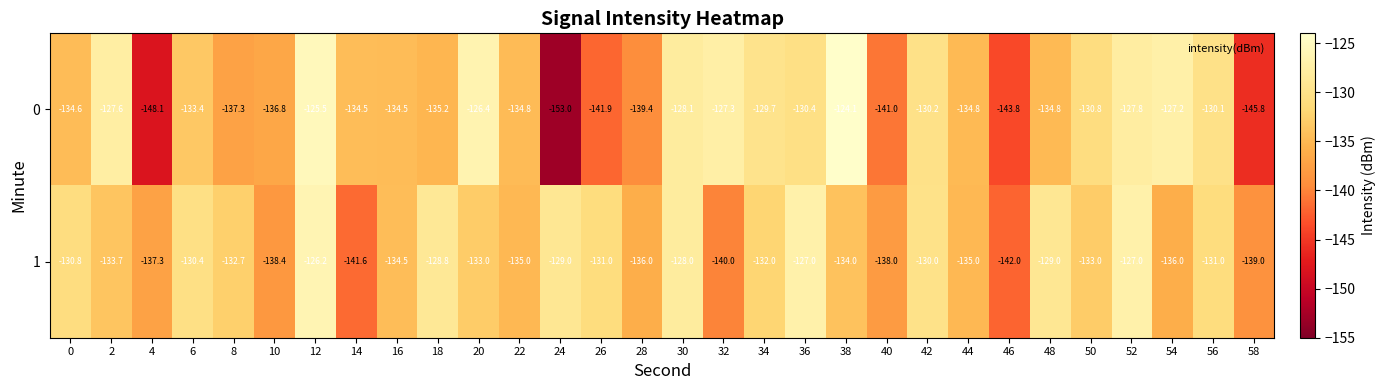

Which series changed the most between 10 and 18?

1